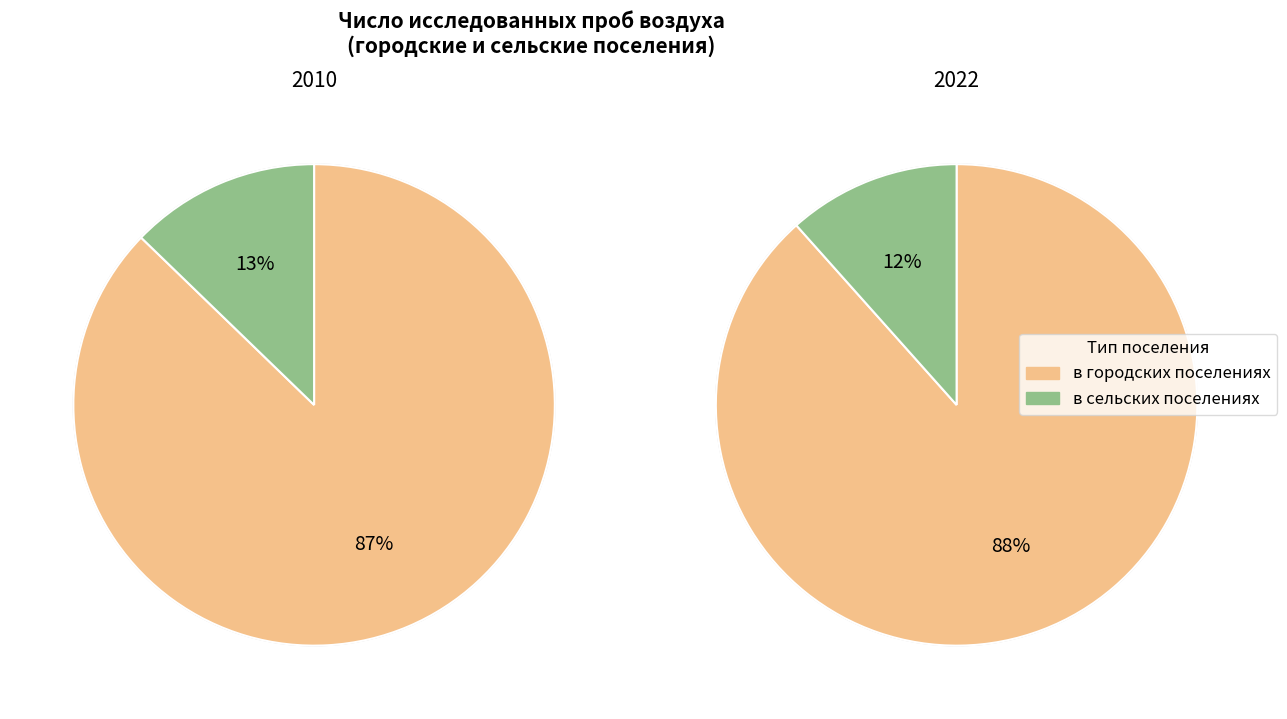

Is 2021 the majority of the pie?

No